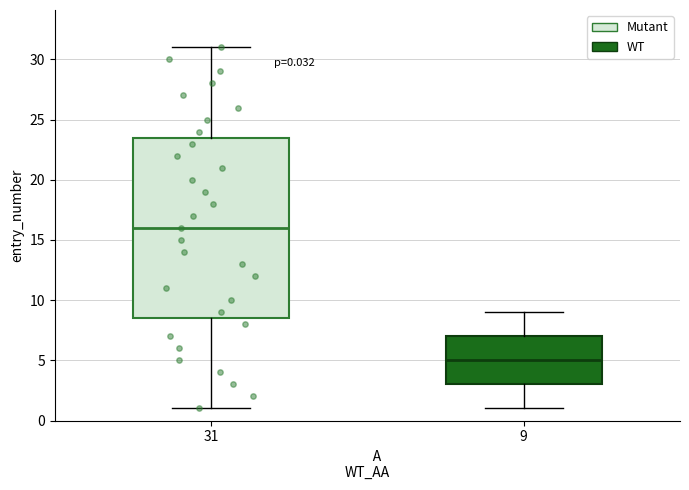

Which box's median line is the lowest?

9